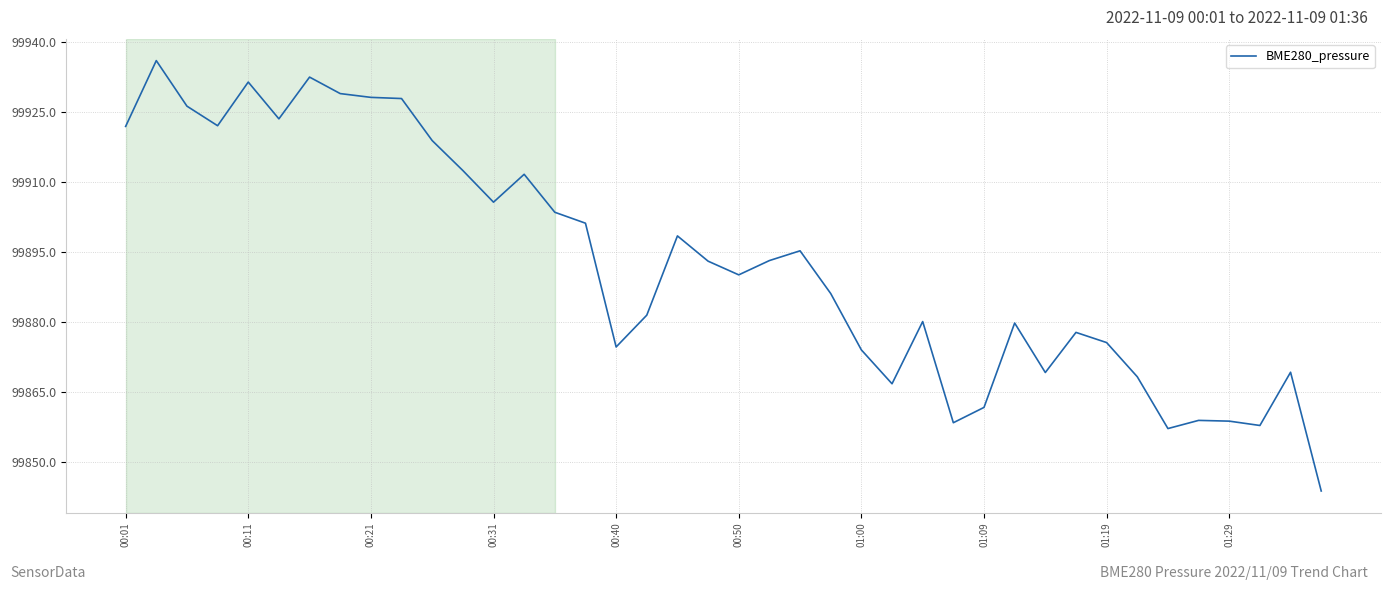

What is the greatest value displayed?

99936.0